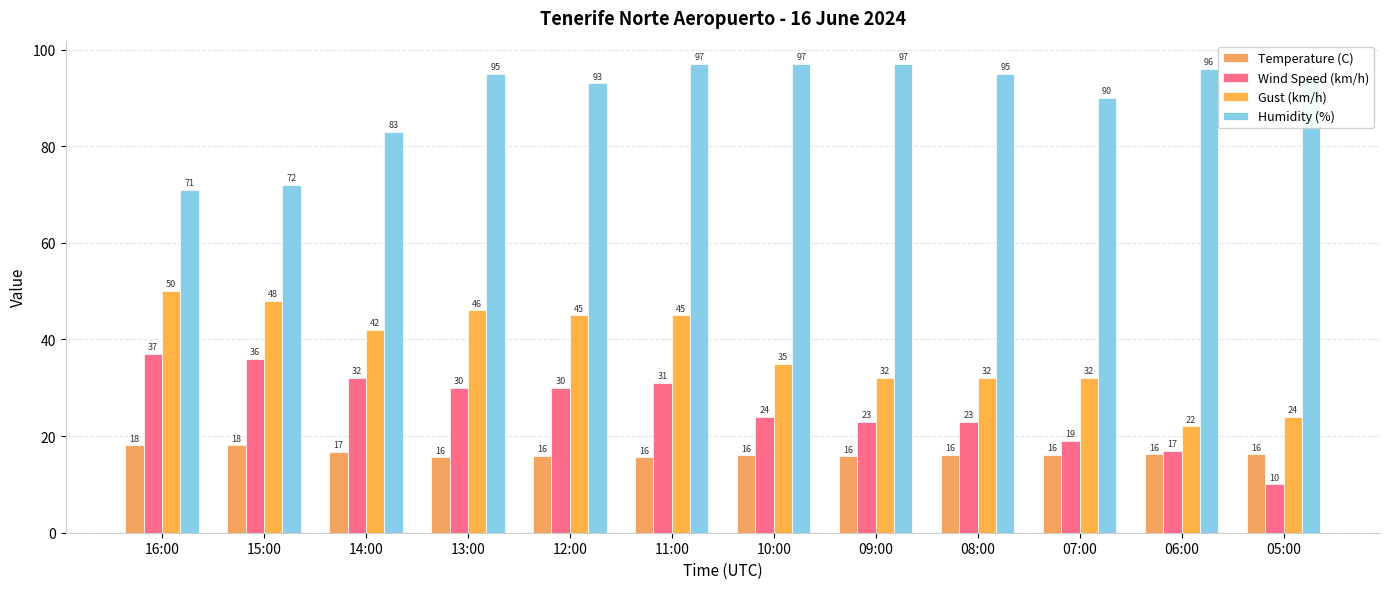

Between 16:00 and 08:00, which series saw the biggest shift?

Humidity (%)